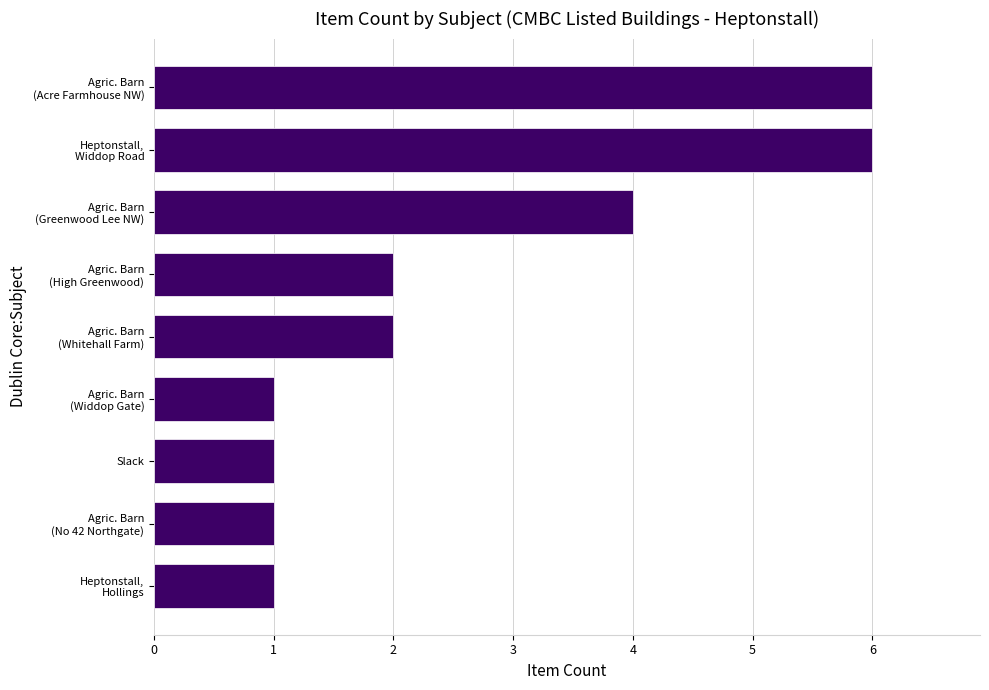

What is the average value?

3